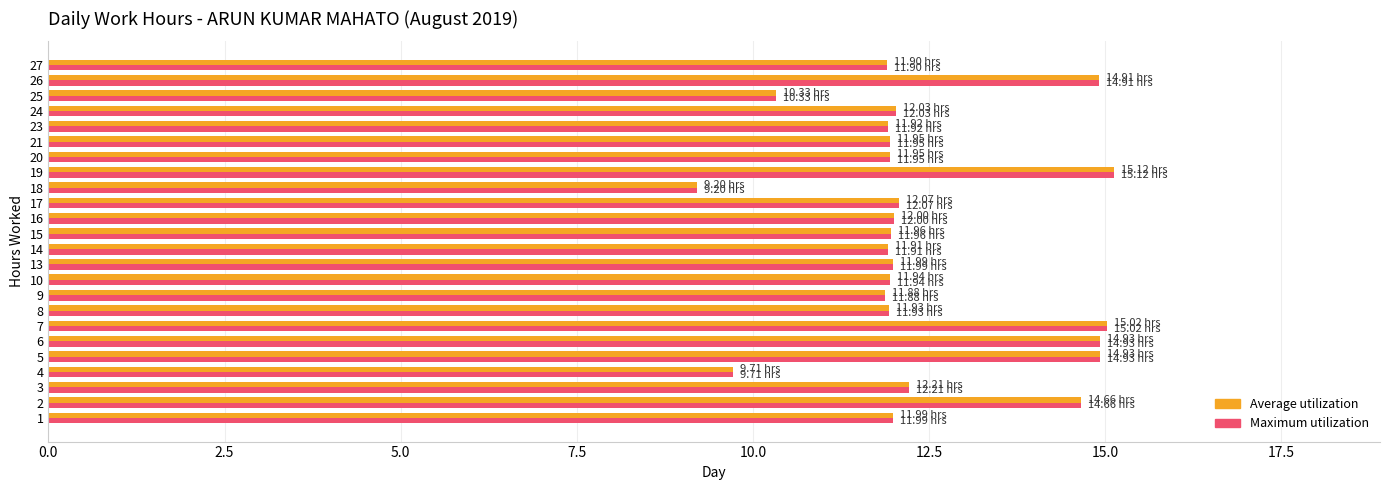

At how many categories does at least one series exceed 14?

6